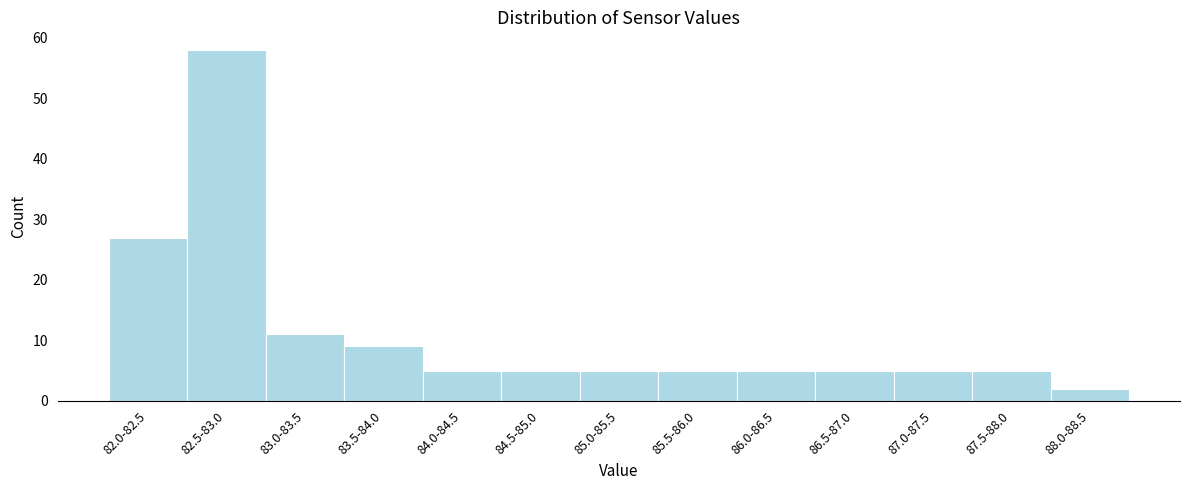

Reading left to right, what are all the values shown in this chart?

82.0-82.5=27	82.5-83.0=58	83.0-83.5=11	83.5-84.0=9	84.0-84.5=5	84.5-85.0=5	85.0-85.5=5	85.5-86.0=5	86.0-86.5=5	86.5-87.0=5	87.0-87.5=5	87.5-88.0=5	88.0-88.5=2